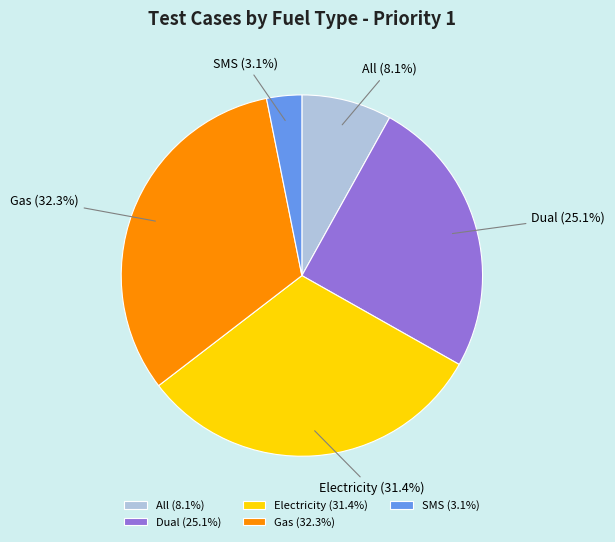

What percentage do Gas and Dual together represent?

57.4%